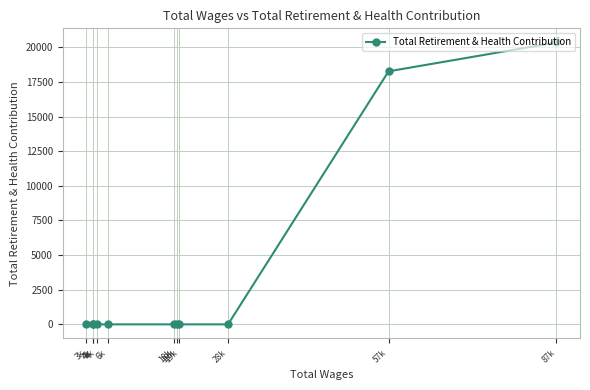

Count the number of categories in the chart.

11